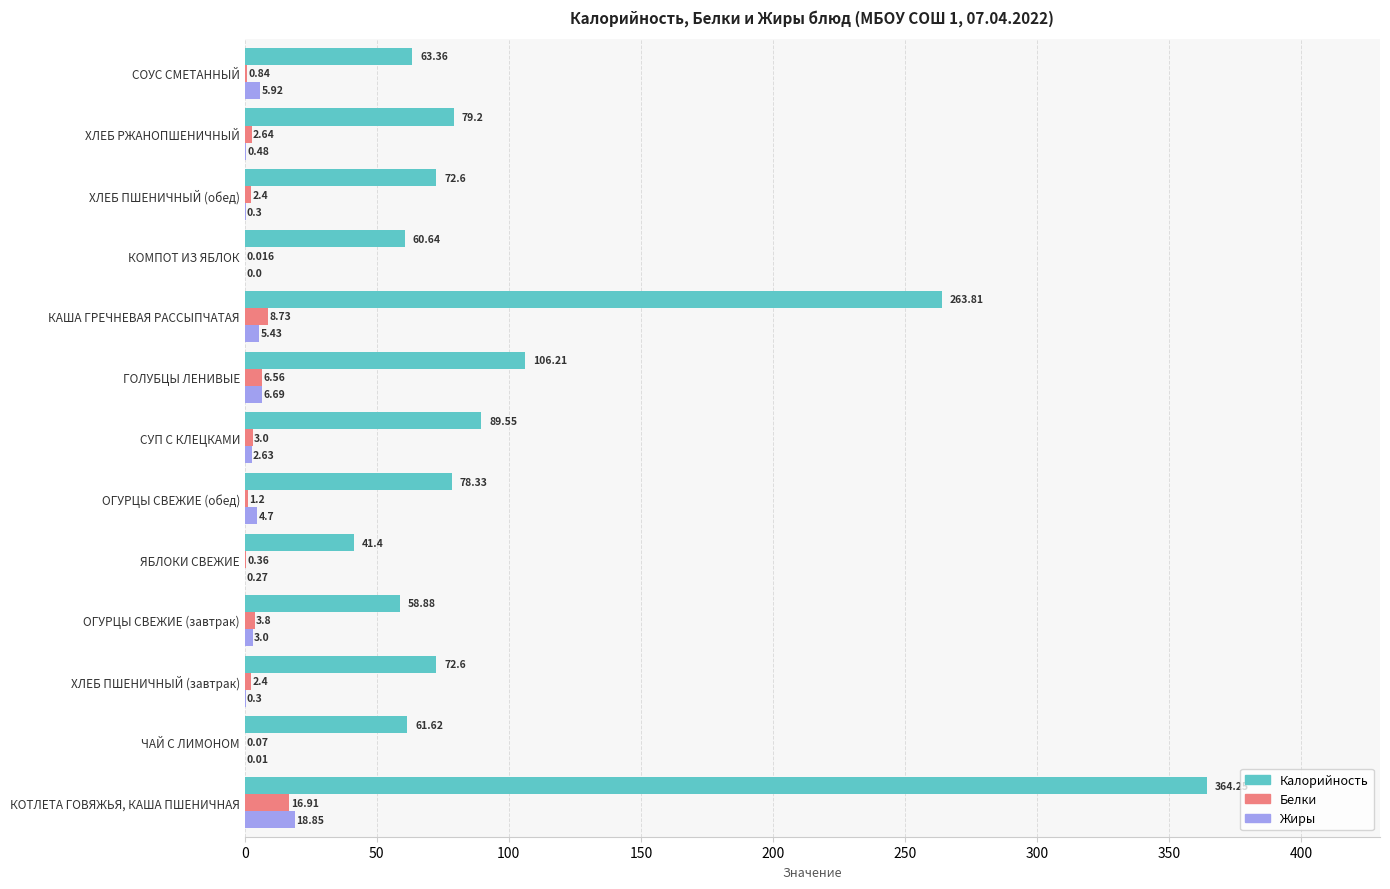

What is the average value of the Калорийность series?

108.7